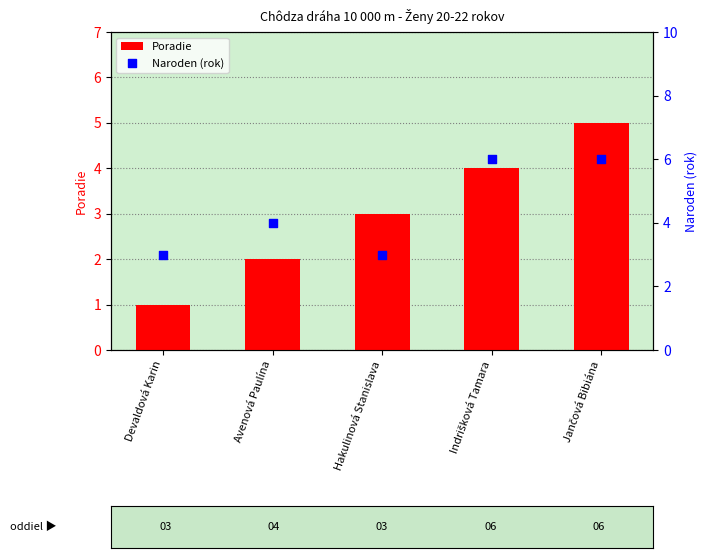

Which series contains the highest Y value?

Naroden (rok)